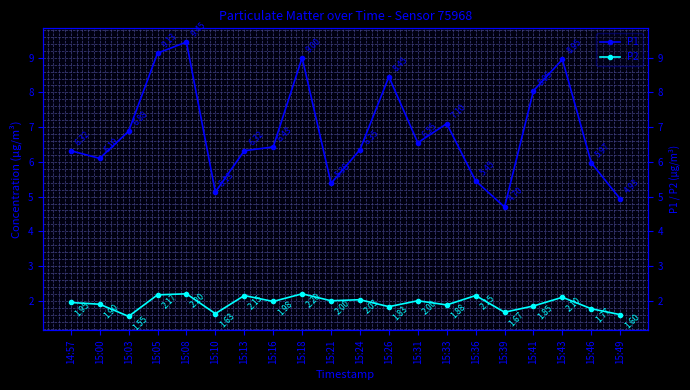

The P2 series shows 0.4 at 15:46. True or false?

False